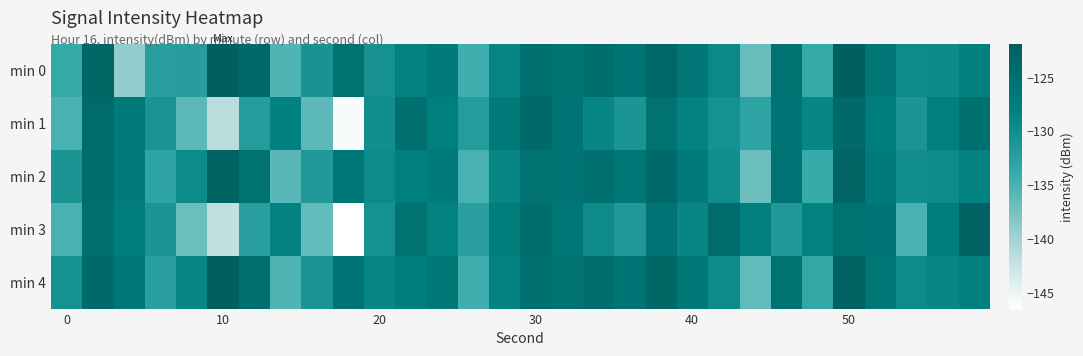

How many series are shown in this chart?

5